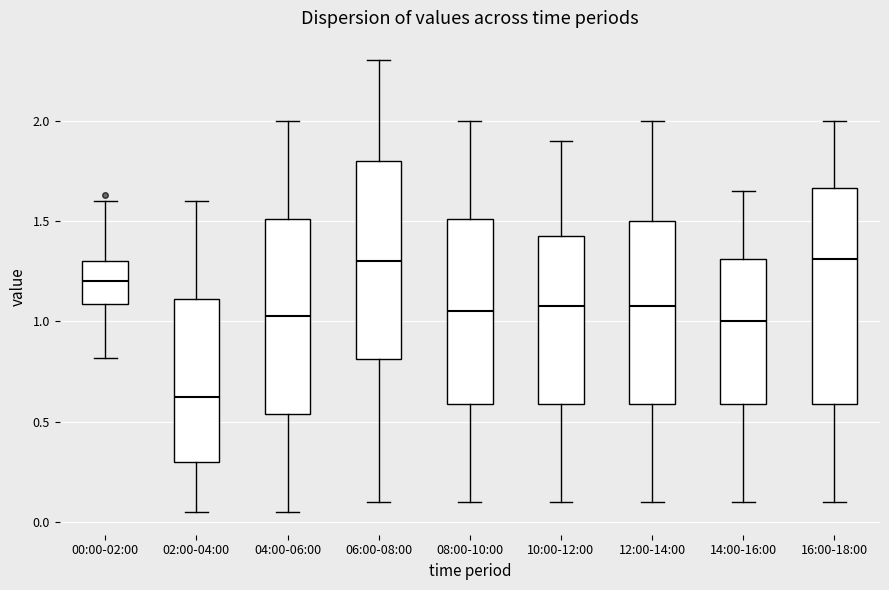

Which box is the tallest, from its lower edge to its upper edge?

16:00-18:00